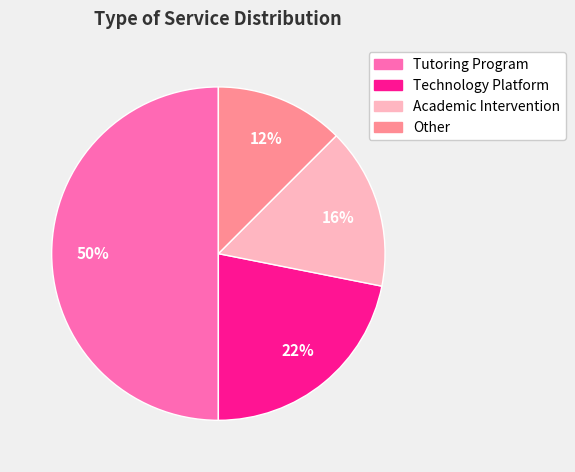

To the nearest percent, what is the average slice percentage?

25%